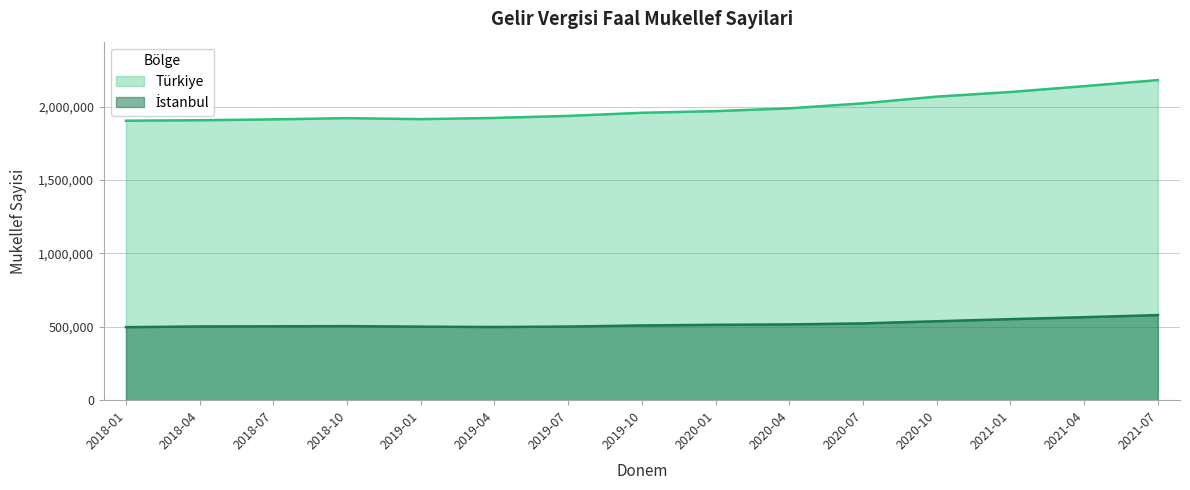

What are all the series names shown in the legend?

Istanbul, Turkiye